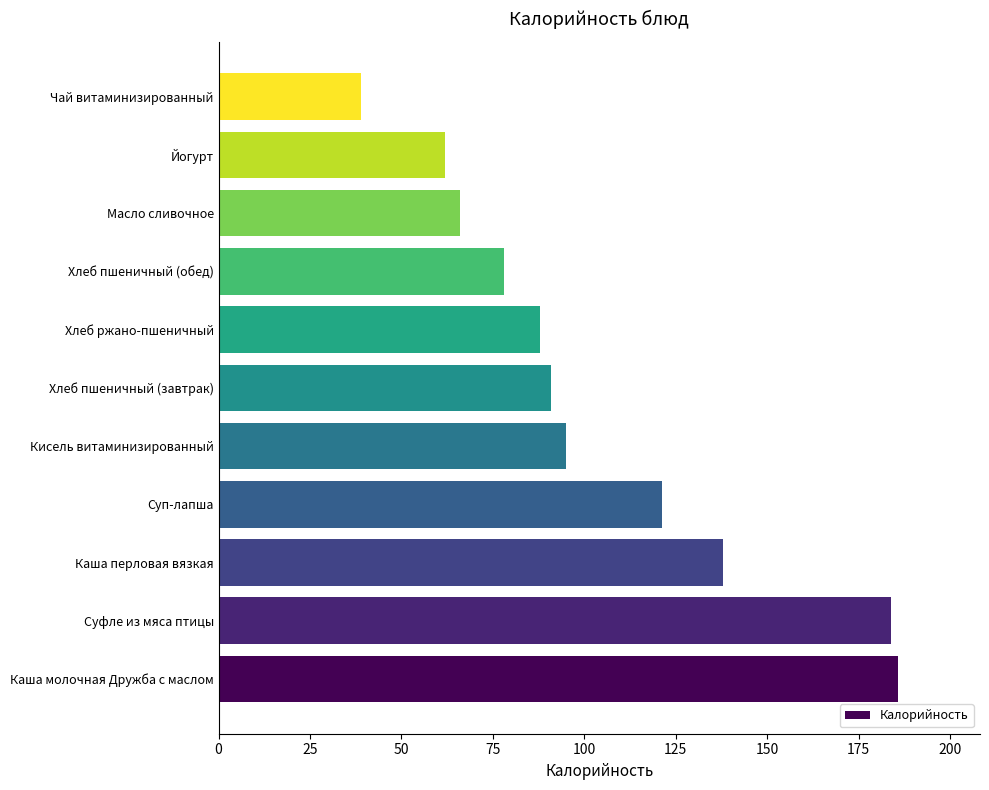

What is the minimum value shown in the chart?

39.0